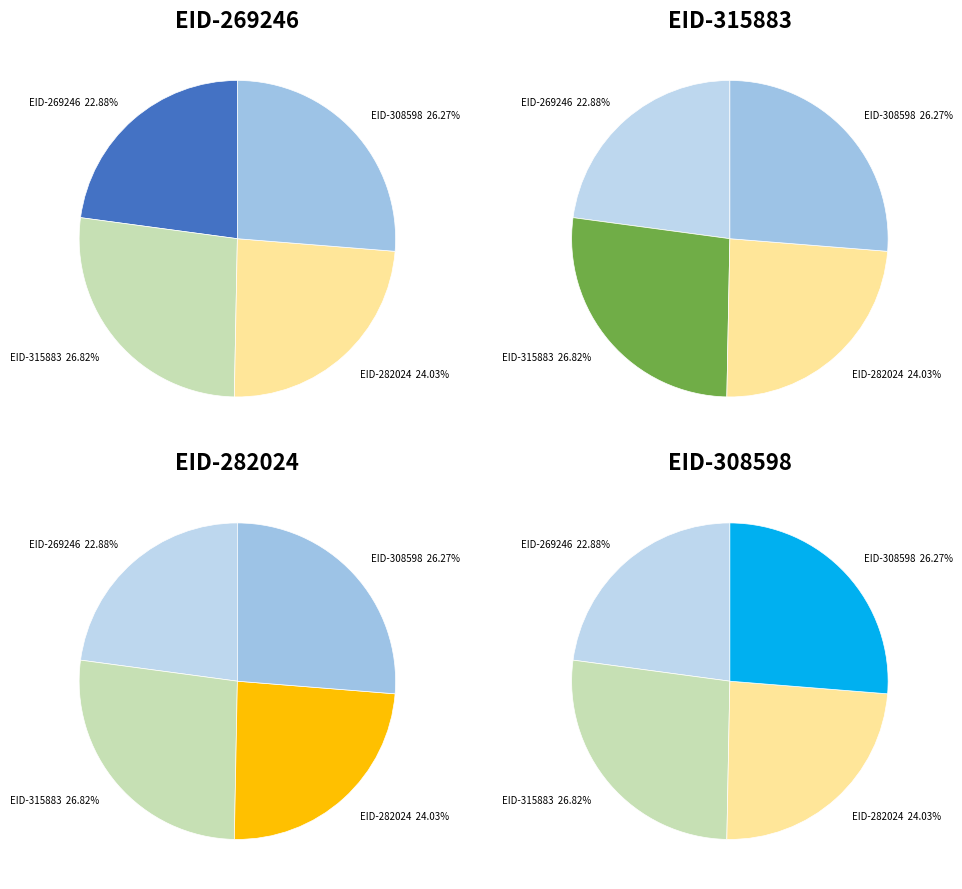

To the nearest percent, what portion does 282024 represent?

24%